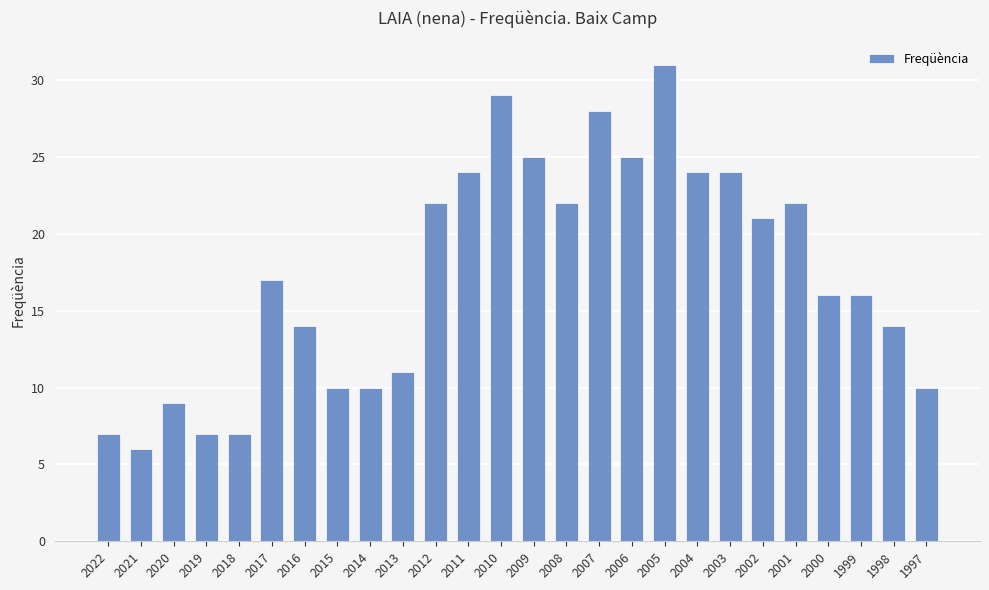

Reading left to right, transcribe all the data shown in this chart.

2022=7	2021=6	2020=9	2019=7	2018=7	2017=17	2016=14	2015=10	2014=10	2013=11	2012=22	2011=24	2010=29	2009=25	2008=22	2007=28	2006=25	2005=31	2004=24	2003=24	2002=21	2001=22	2000=16	1999=16	1998=14	1997=10